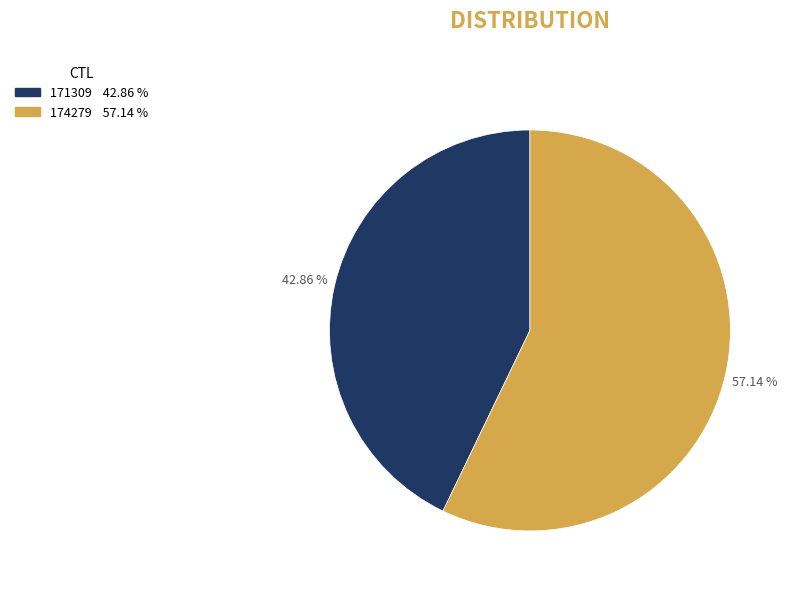

Is there any slice that represents more than half of the pie?

Yes